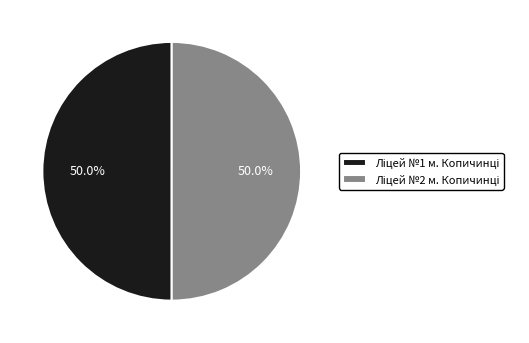

How much of the chart is everything except Ліцей №1 м. Копичинці?

50.0%